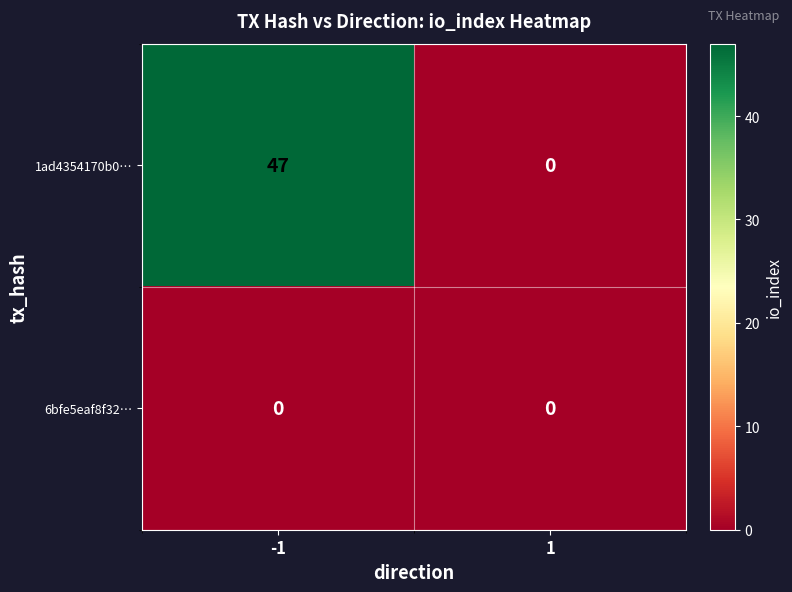

What is the maximum value shown in the chart?

47